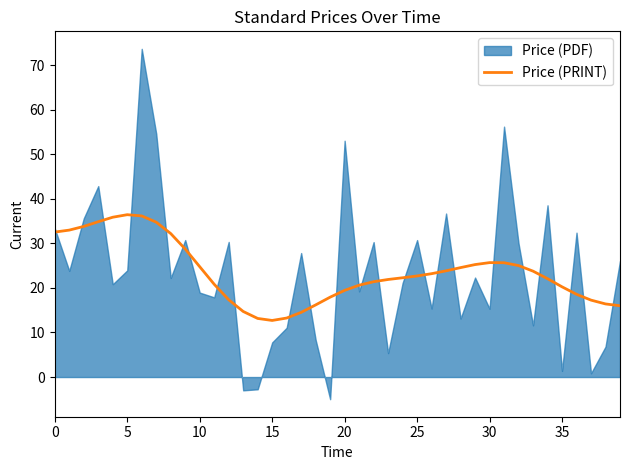

At which category does the data reach its first local valley?

15